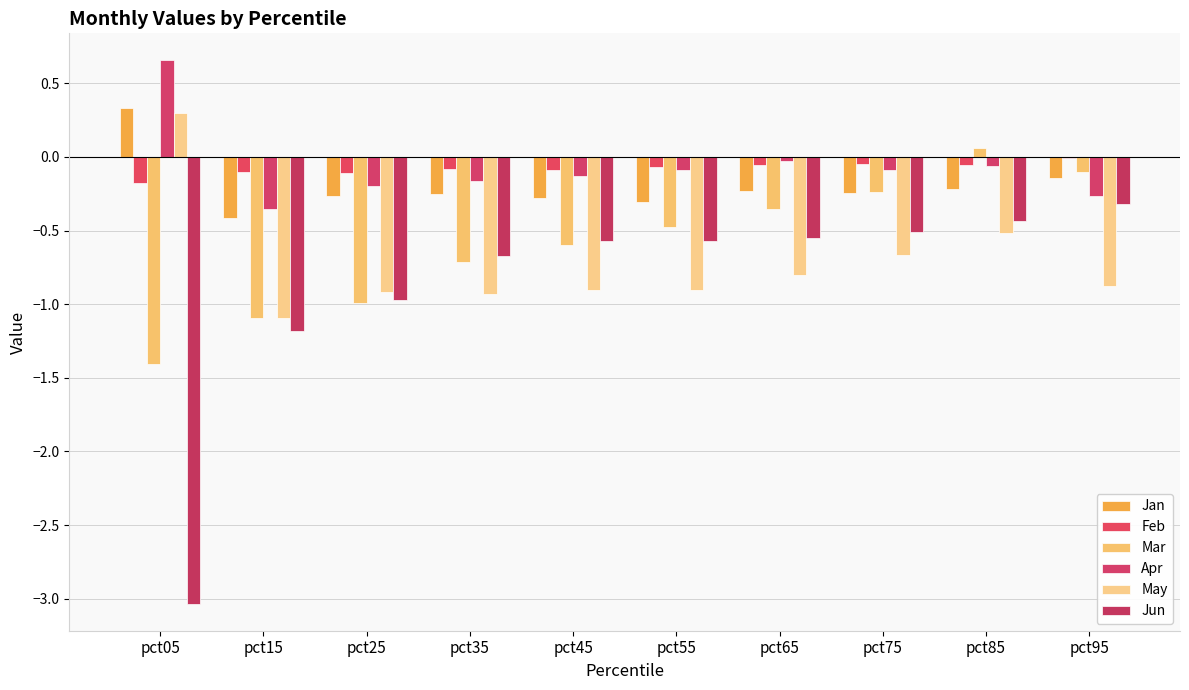

How many groups of bars are there?

10